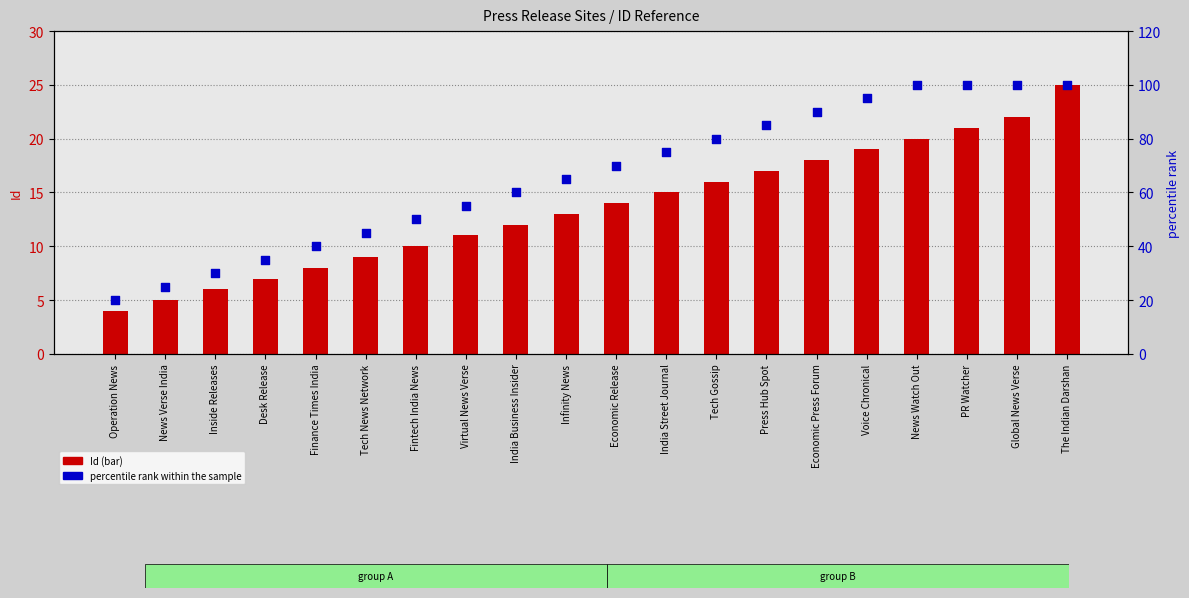

Which series reaches the minimum Y coordinate?

Id